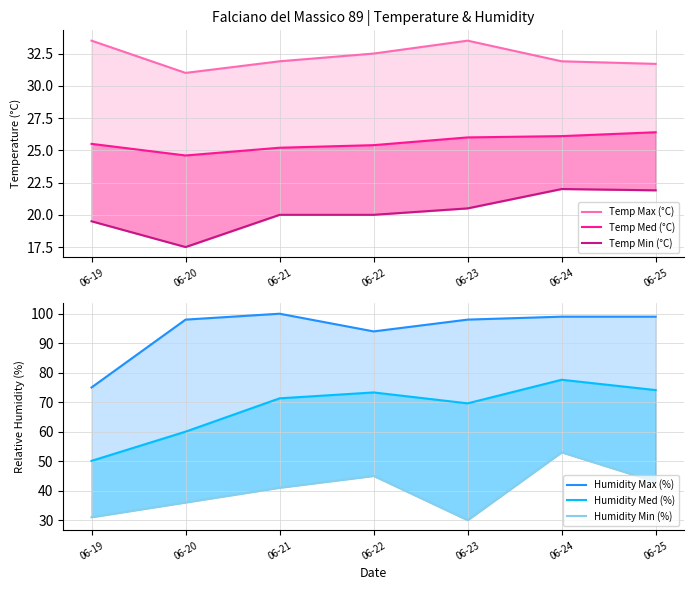

At which label does Humidity Med (%) reach its minimum?

06-19